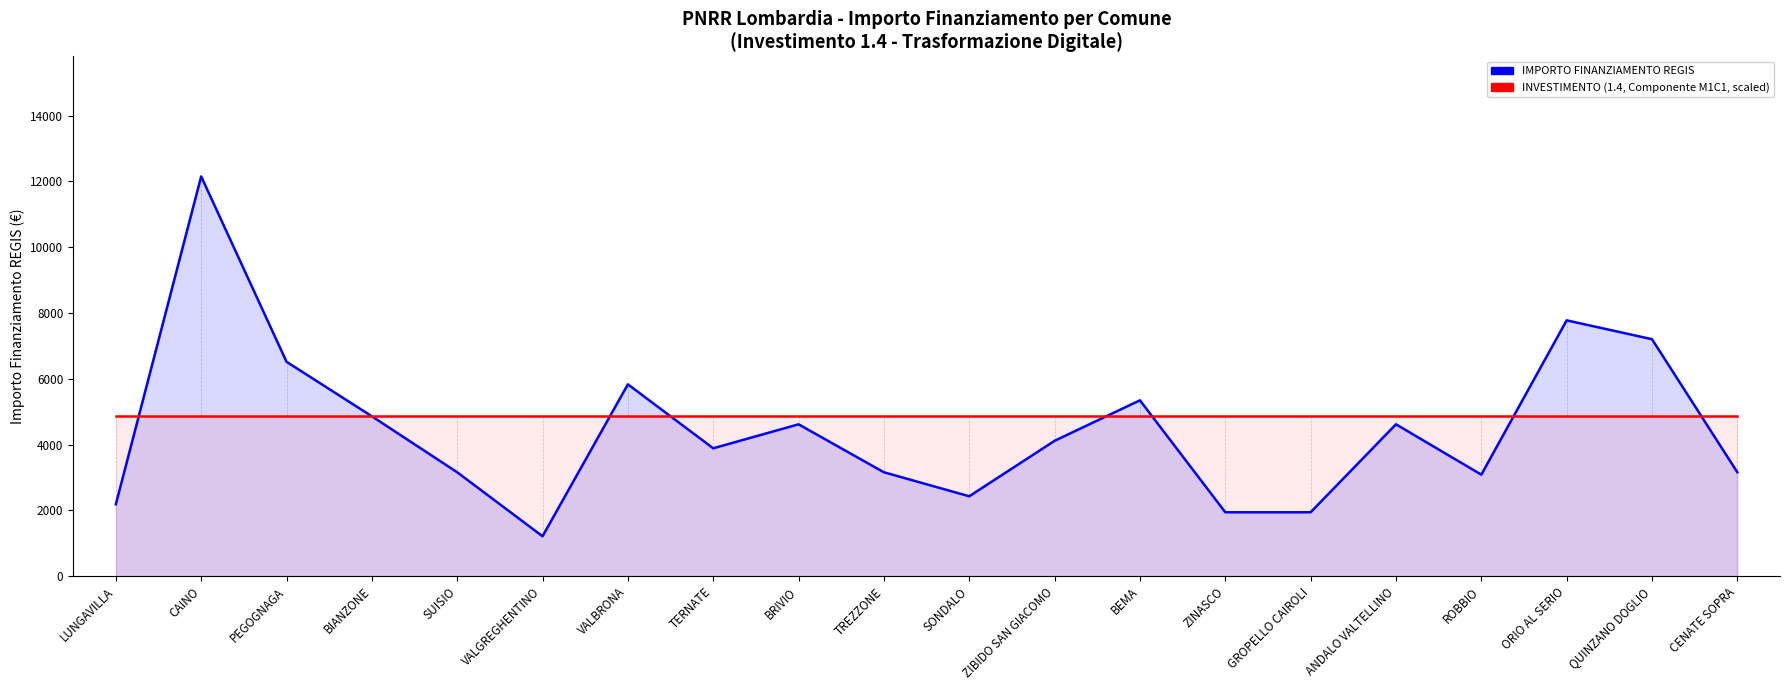

Reading left to right, transcribe all the data shown in this chart.

IMPORTO FINANZIAMENTO REGIS: LUNGAVILLA=2187	CAINO=12150	PEGOGNAGA=6517	BIANZONE=4860	SUISIO=3159	VALGREGHENTINO=1215	VALBRONA=5832	TERNATE=3888	BRIVIO=4617	TREZZONE=3159	SONDALO=2430	ZIBIDO SAN GIACOMO=4116	BEMA=5346	ZINASCO=1944	GROPELLO CAIROLI=1944	ANDALO VALTELLINO=4617	ROBBIO=3087	ORIO AL SERIO=7776	QUINZANO DOGLIO=7203	CENATE SOPRA=3159
INVESTIMENTO (1.4, scaled): LUNGAVILLA=4860	CAINO=4860	PEGOGNAGA=4860	BIANZONE=4860	SUISIO=4860	VALGREGHENTINO=4860	VALBRONA=4860	TERNATE=4860	BRIVIO=4860	TREZZONE=4860	SONDALO=4860	ZIBIDO SAN GIACOMO=4860	BEMA=4860	ZINASCO=4860	GROPELLO CAIROLI=4860	ANDALO VALTELLINO=4860	ROBBIO=4860	ORIO AL SERIO=4860	QUINZANO DOGLIO=4860	CENATE SOPRA=4860